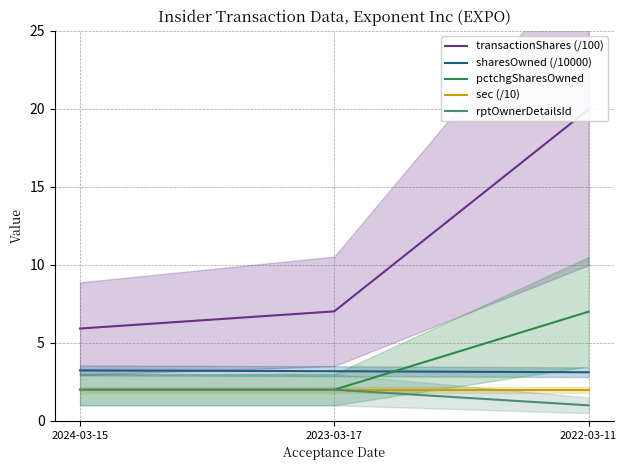

What are all the series names shown in the legend?

transactionShares (/100), sharesOwned (/10000), pctchgSharesOwned, sec (/10), rptOwnerDetailsId